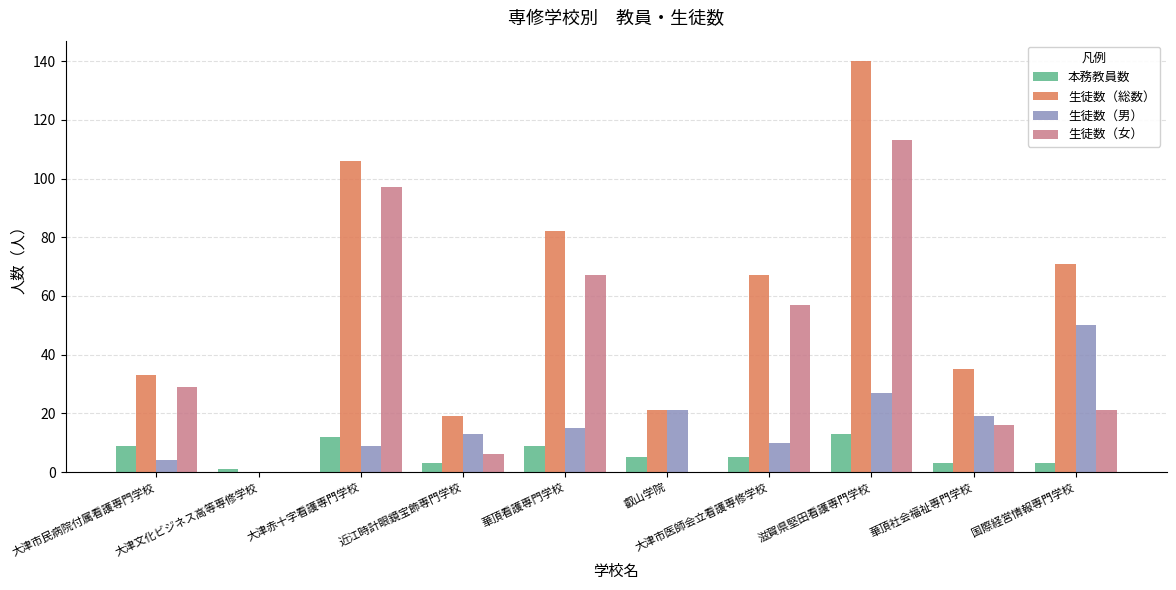

Reading left to right, what are all the values shown in this chart?

本務教員数: 9	1	12	3	9	5	5	13	3	3
生徒数（総数）: 33	0	106	19	82	21	67	140	35	71
生徒数（男）: 4	0	9	13	15	21	10	27	19	50
生徒数（女）: 29	0	97	6	67	0	57	113	16	21